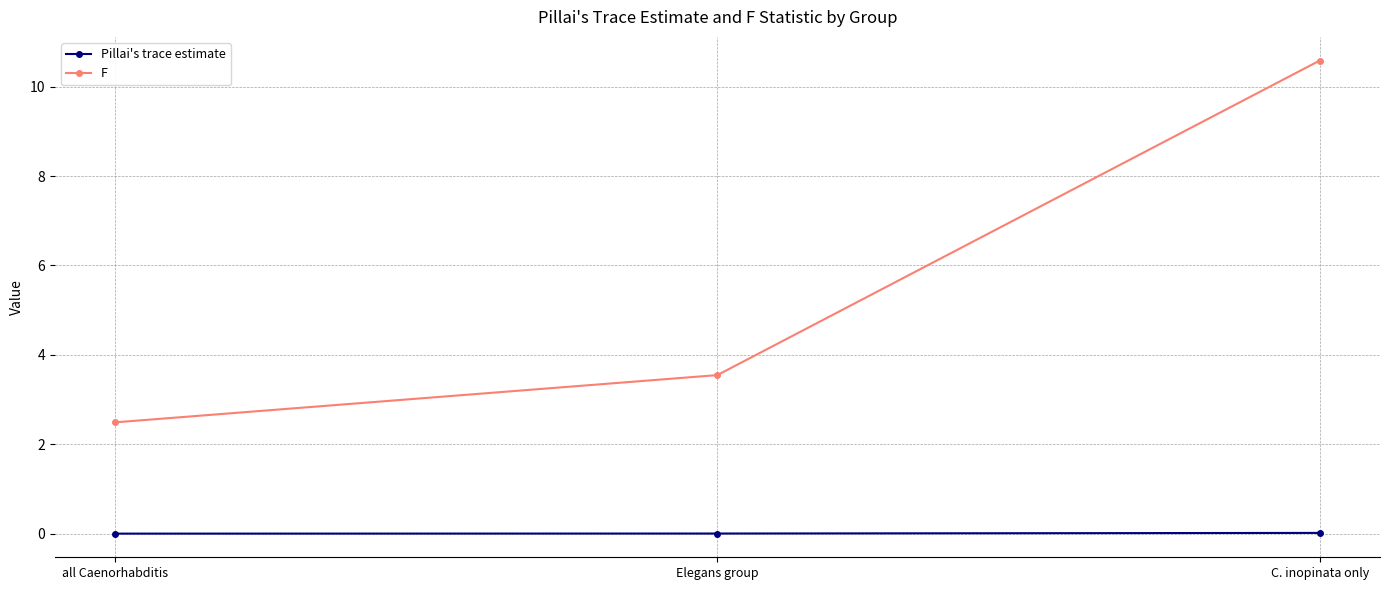

How many lines are shown in the chart?

2